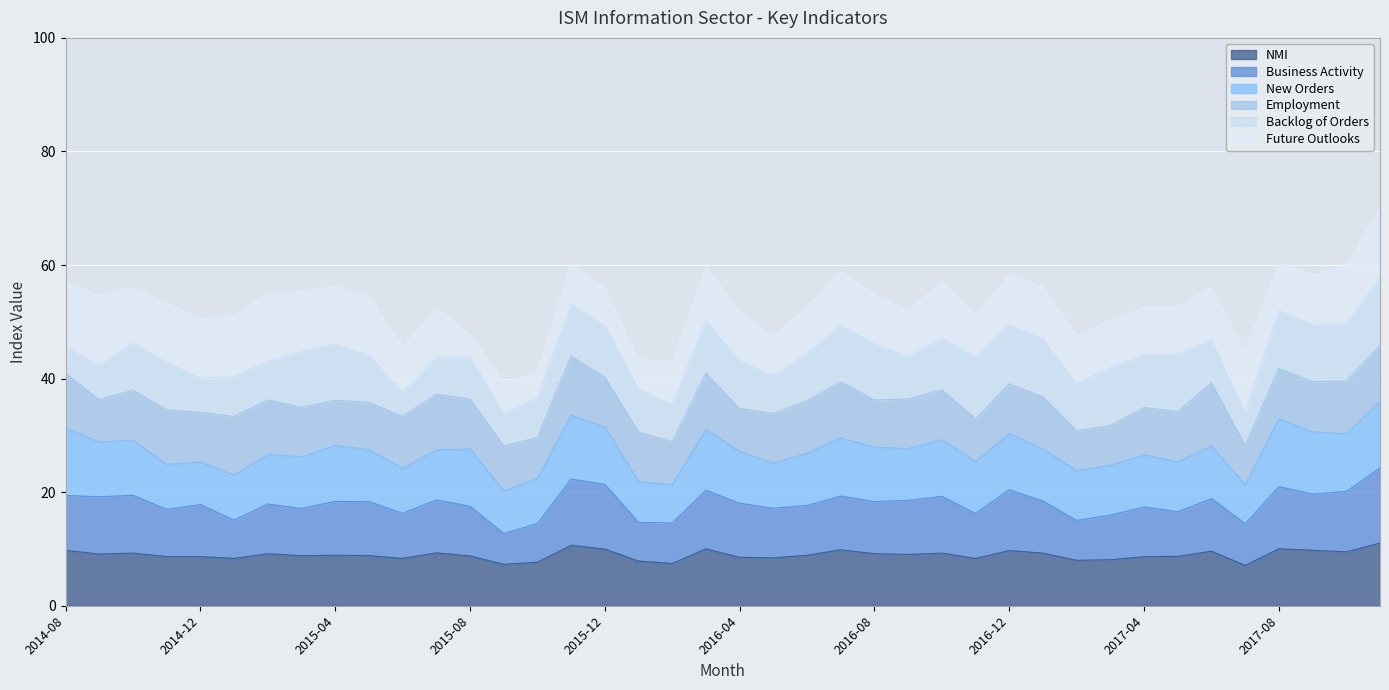

After their last crossing, which series has the higher values: Future Outlooks or Business Activity?

Business Activity